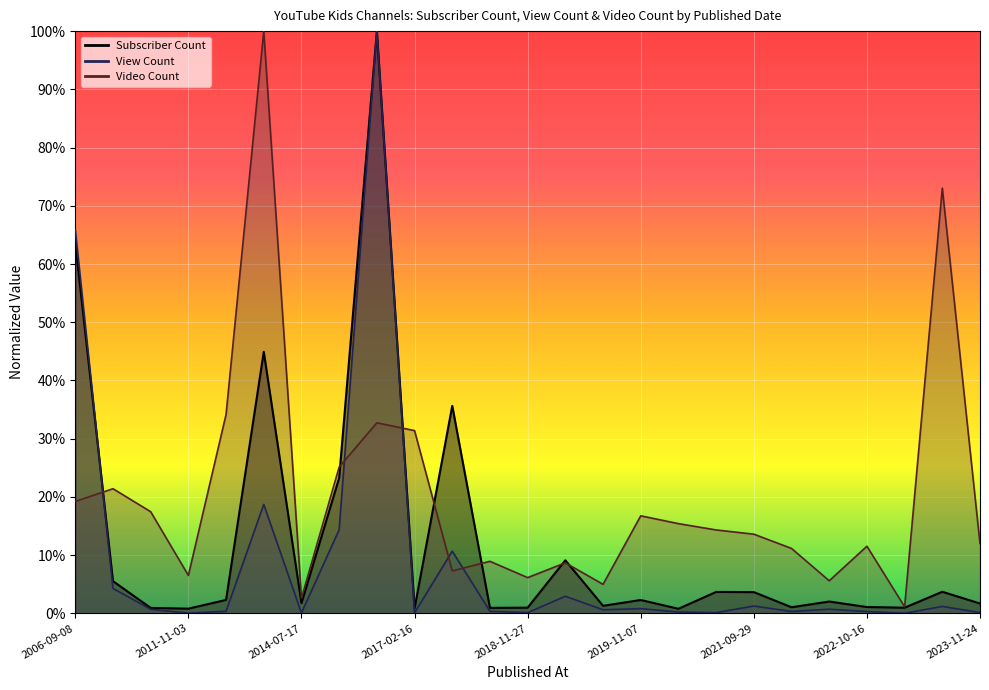

What is the average value of the Subscriber Count series?

0.1